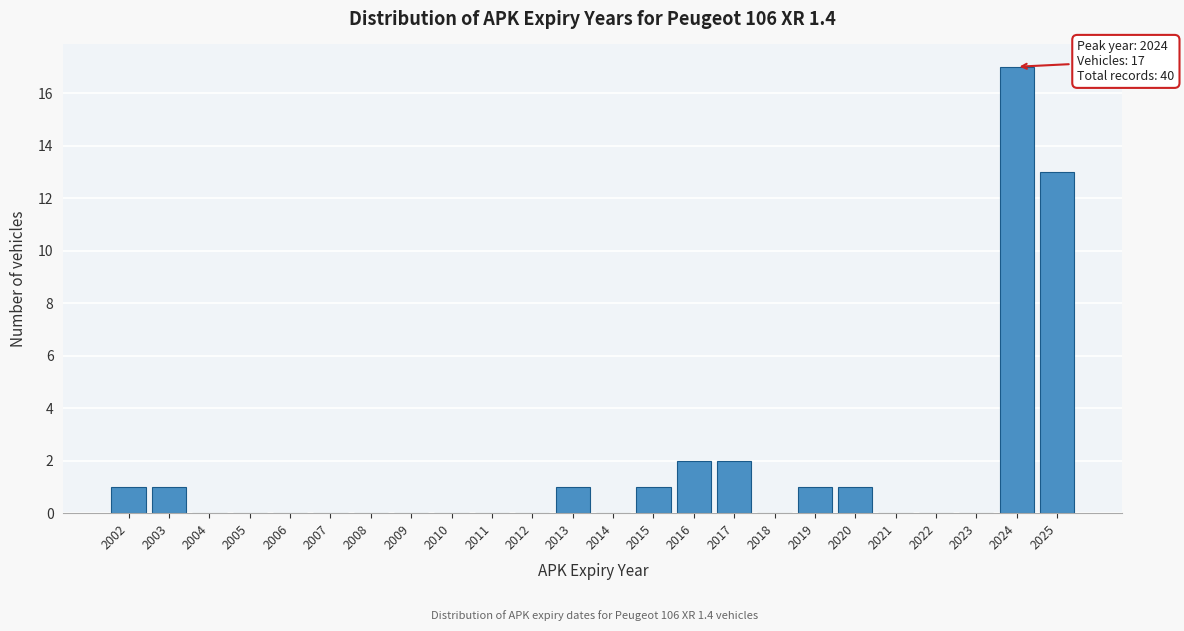

Which has a higher value, 2014 or 2015?

2015